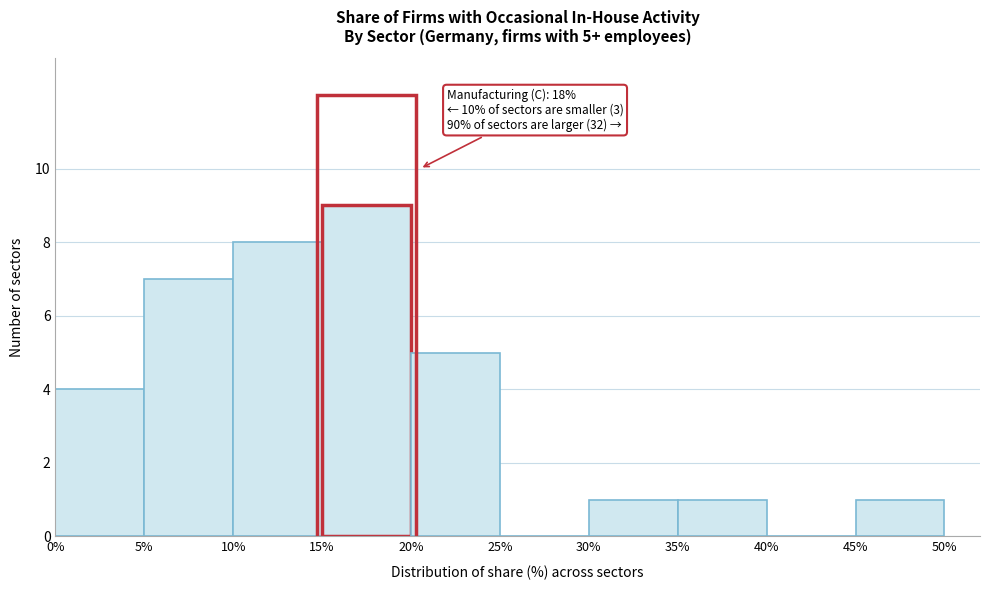

Over which range of the x-axis is the bar tallest?

15% to 20%